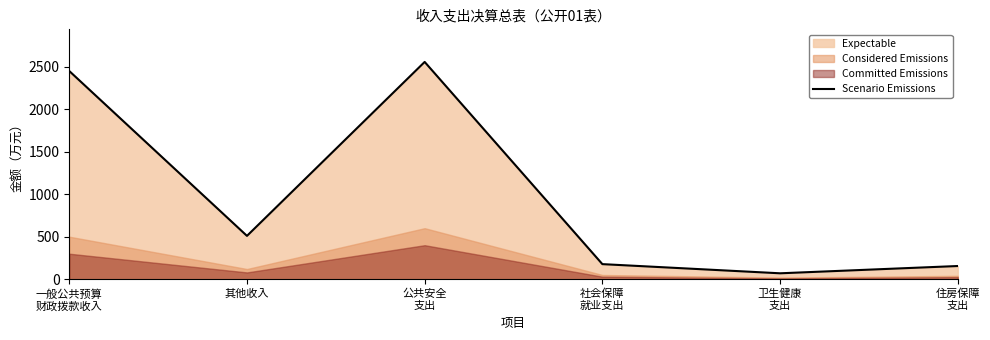

Reading right to left, list all the values displayed in this chart.

住房保障
支出=155.3	卫生健康
支出=69.8	社会保障
就业支出=177.6	公共安全
支出=2553.9	其他收入=509.6	一般公共预算
财政拨款收入=2447.0